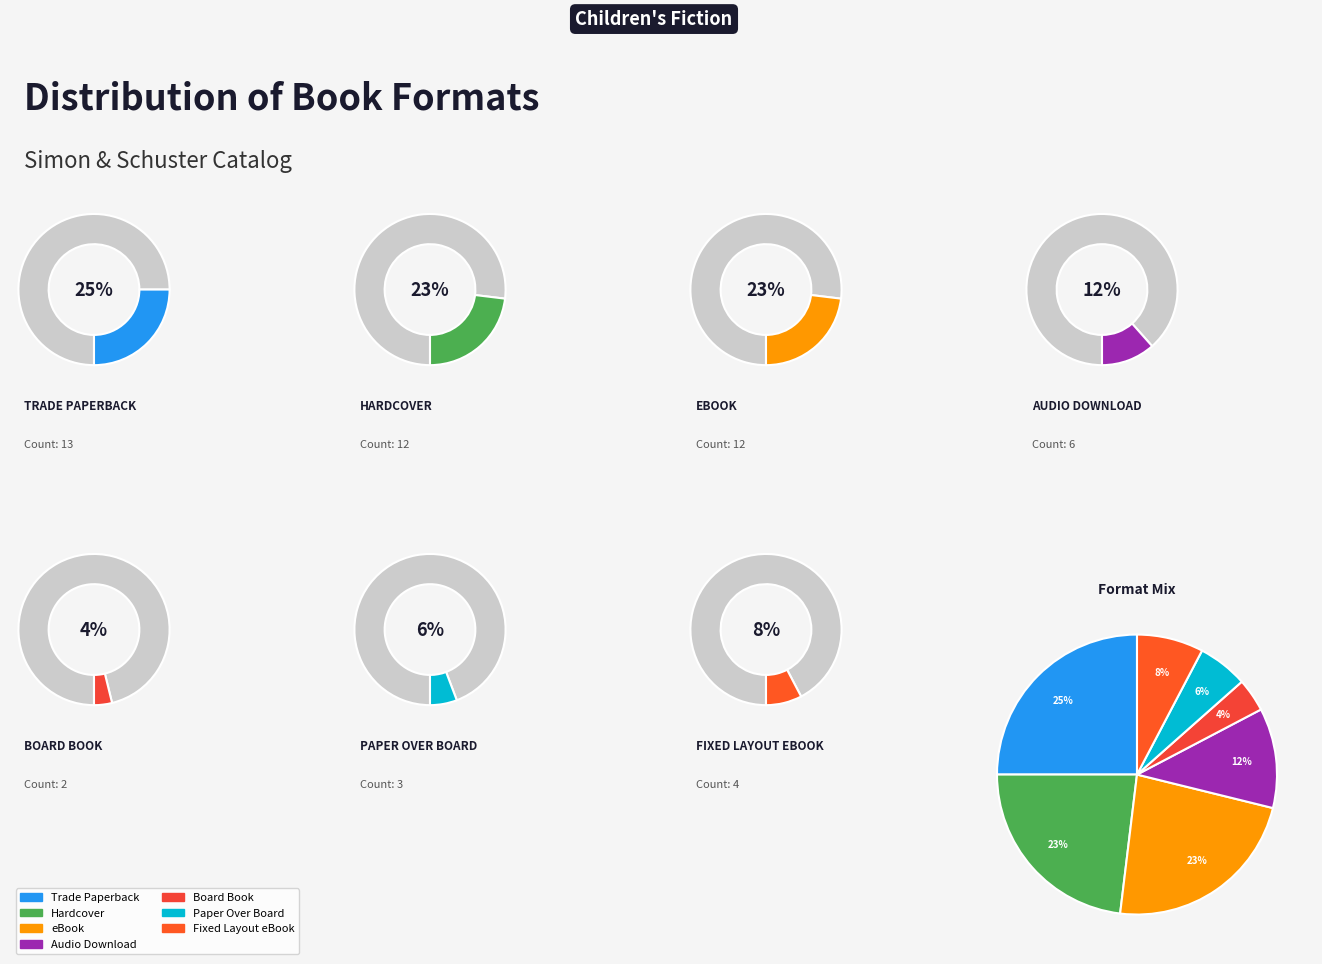

To the nearest percent, what is the combined percentage of Audio Download and Fixed Layout eBook?

19%